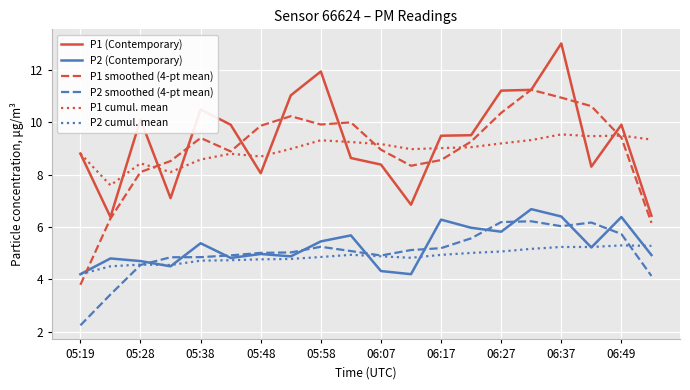

True or false: P2 smoothed (4-pt mean) and P1 (Contemporary) cross at least once.

False